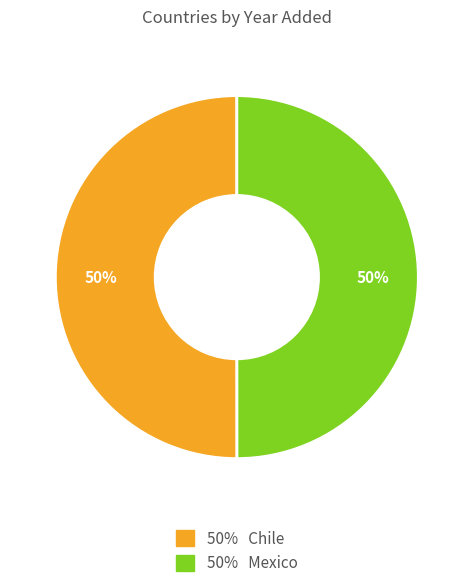

To the nearest percent, what portion does 50% Mexico represent?

50%